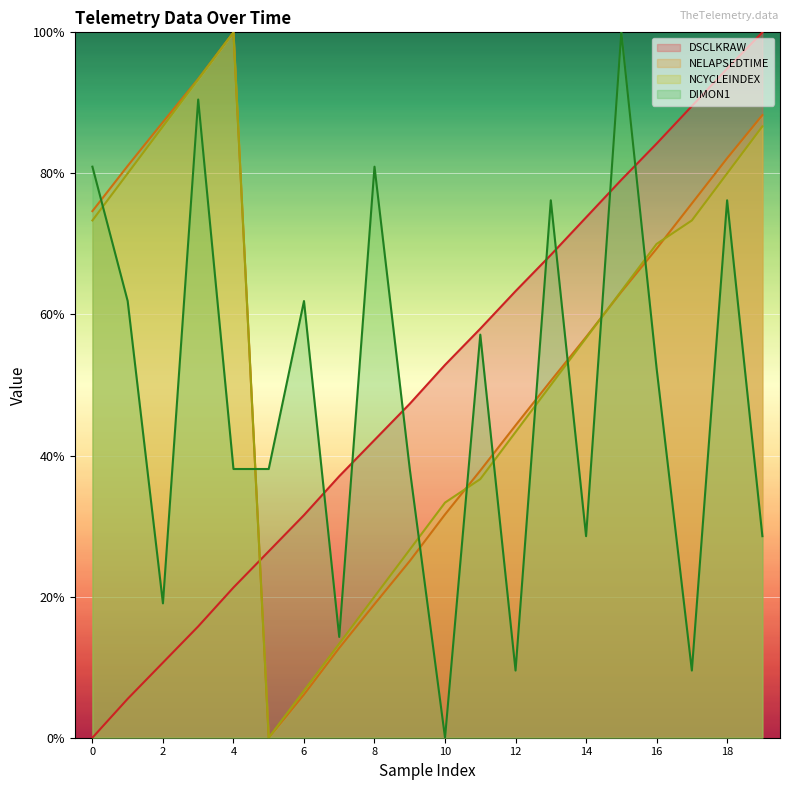

True or false: DSCLKRAW and NELAPSEDTIME intersect in this chart.

True